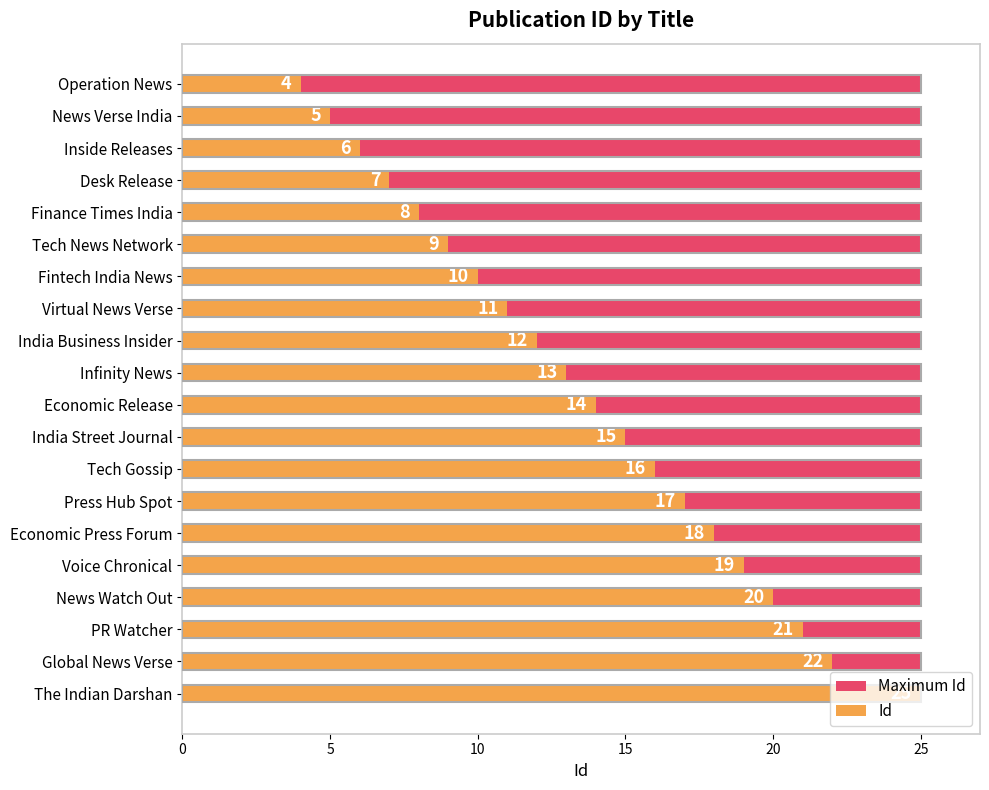

How many bars are there in each group?

2